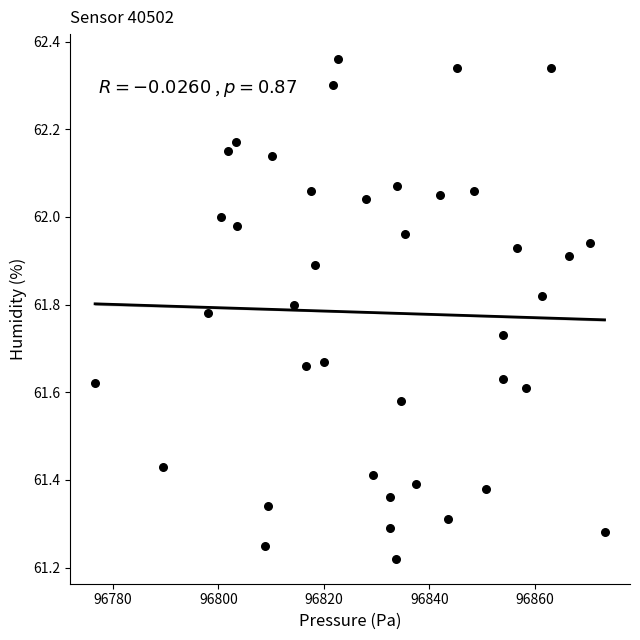

What is the range of Y values (max minus min)?

1.1